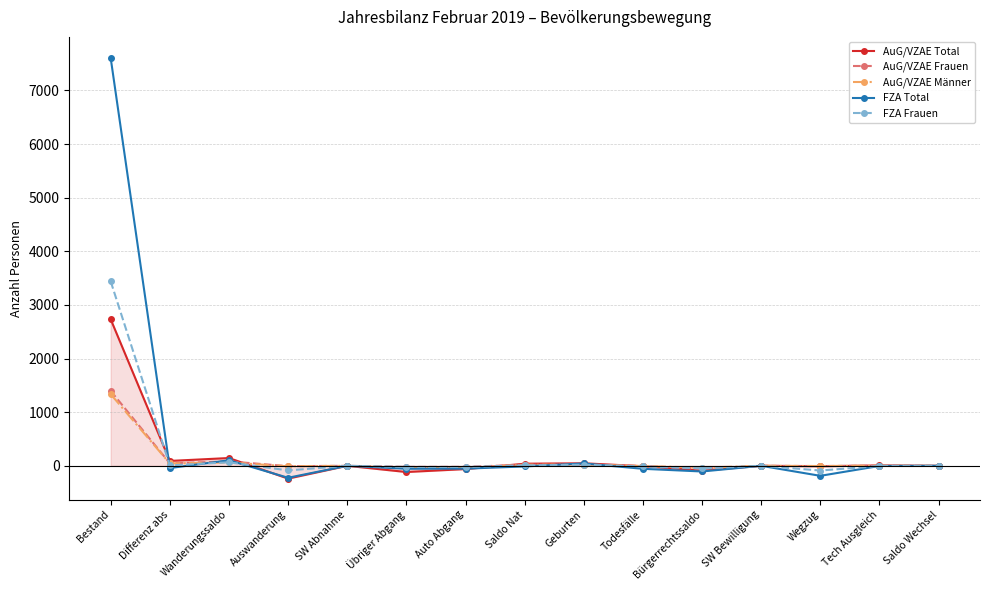

Which series has the largest range (max minus min)?

FZA Total